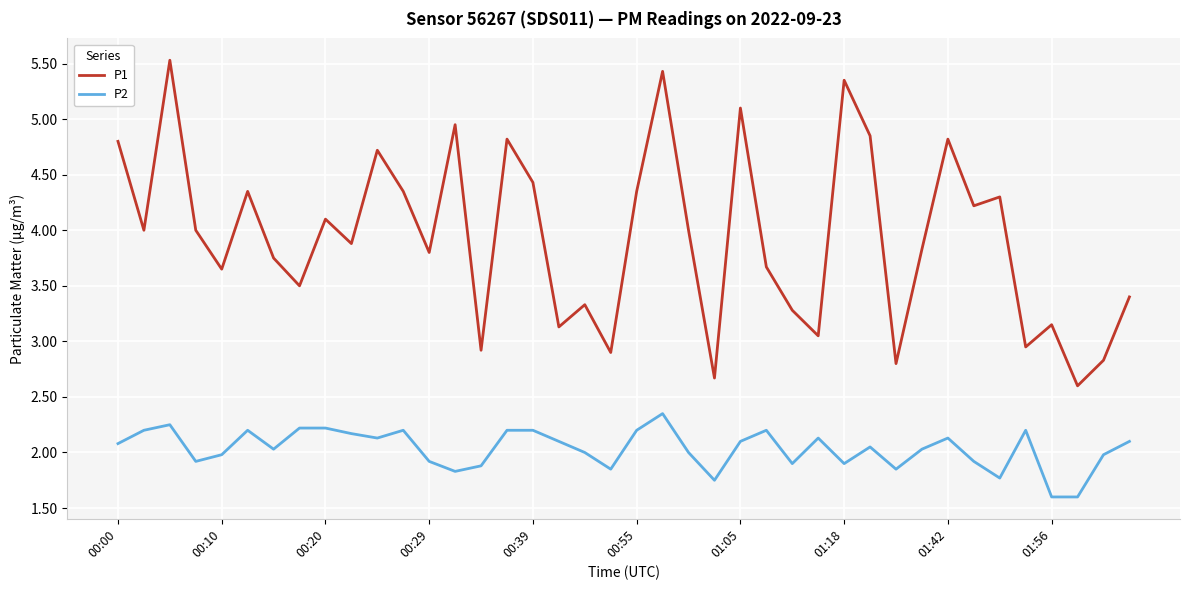

What is the sum of all P1 values?

157.6